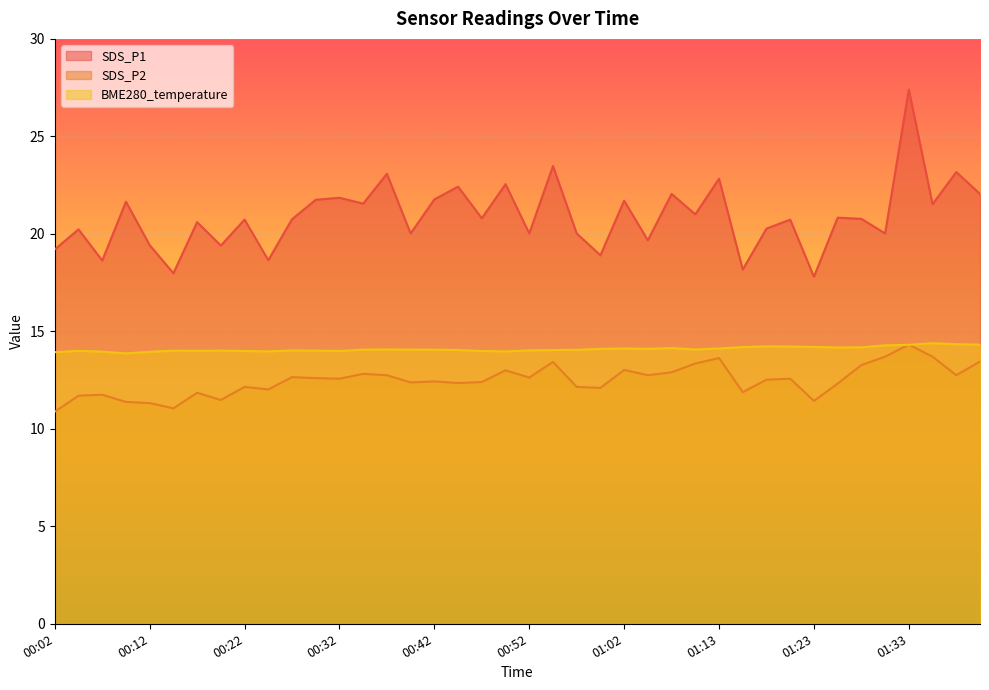

True or false: SDS_P2 and BME280_temperature intersect in this chart.

True